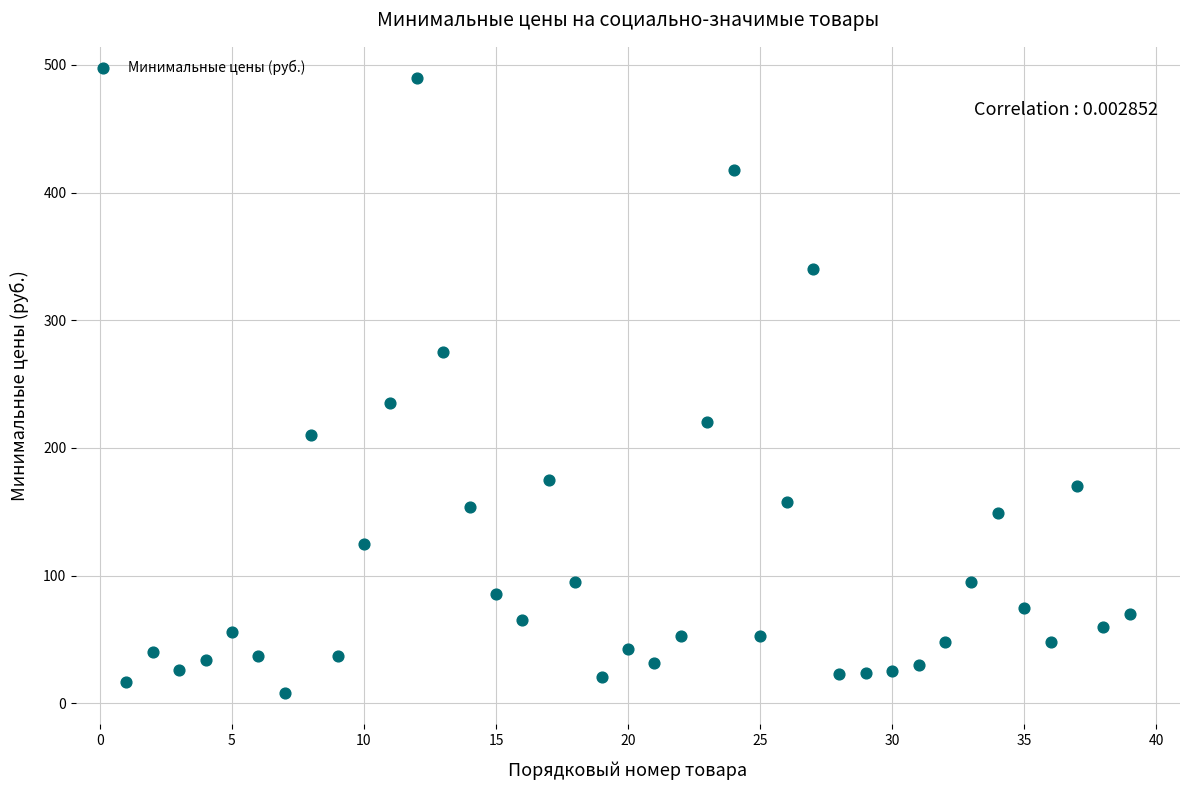

What Y value in the scatter plot is closest to 249?

235.0